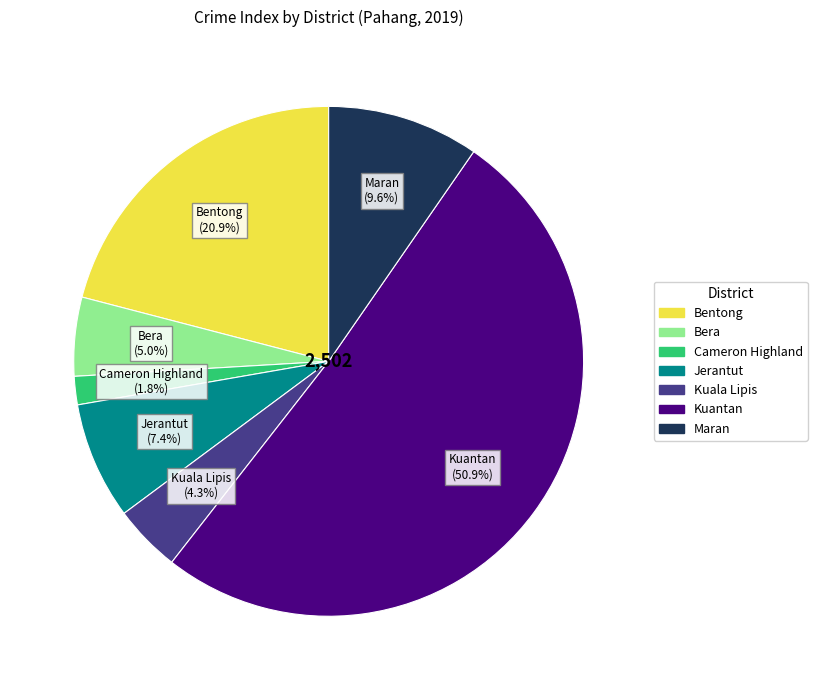

The Kuantan slice represents 51% of the pie. True or false?

True